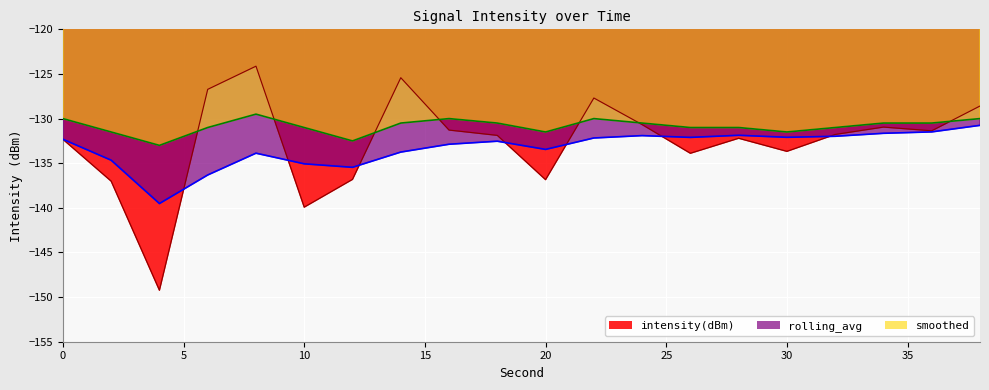

What is the average value of the rolling_avg series?

-133.3